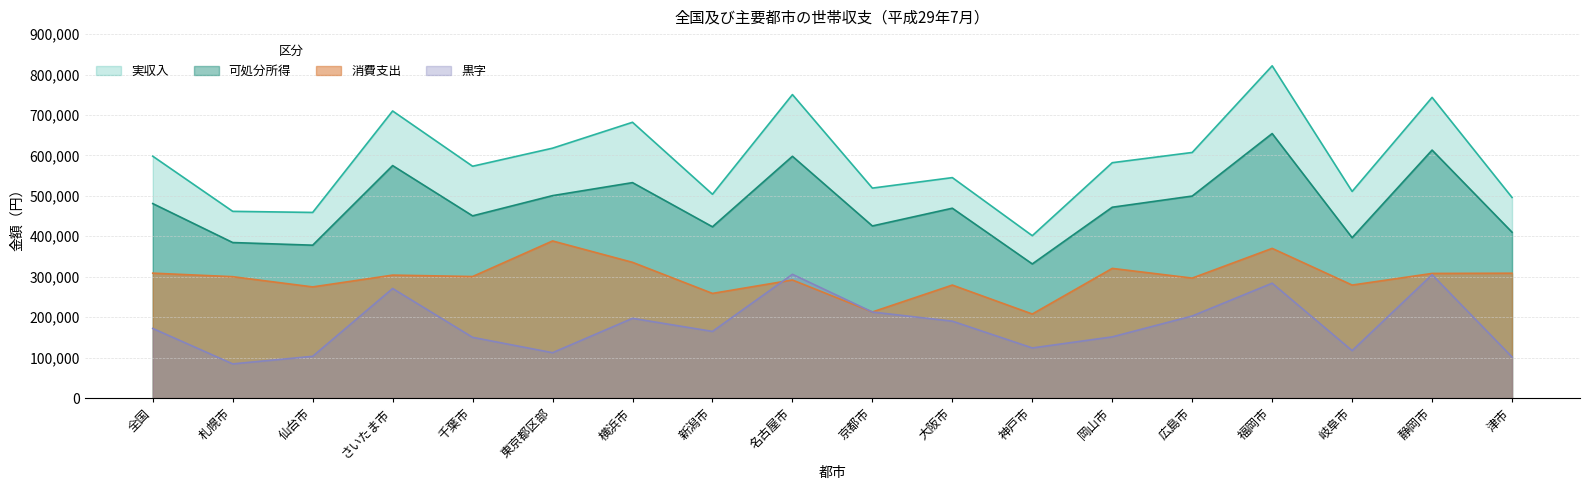

Count the number of data series in this chart.

4